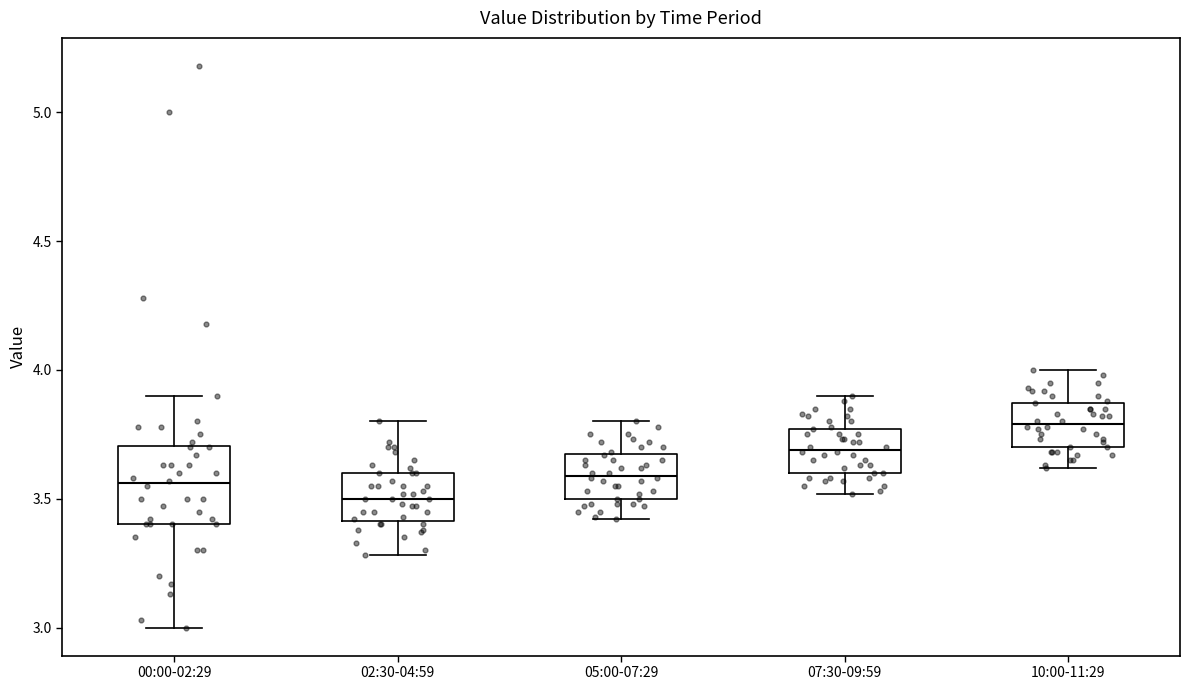

Which box's median line is the highest?

10:00-11:29